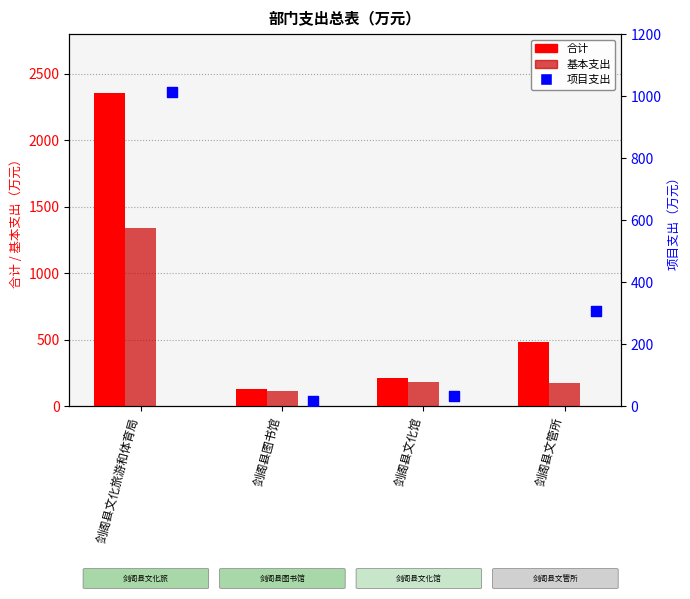

Is the value of 基本支出 at 剑阁县文管所 greater than the value of 合计 at 剑阁县文化旅游和体育局?

No